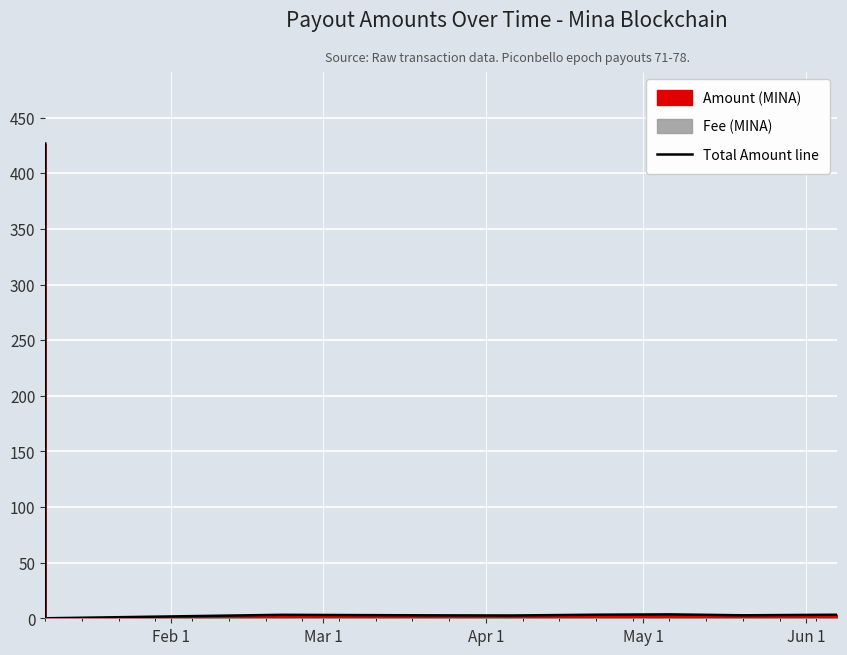

What is the difference between the second highest and minimum values?

9.1